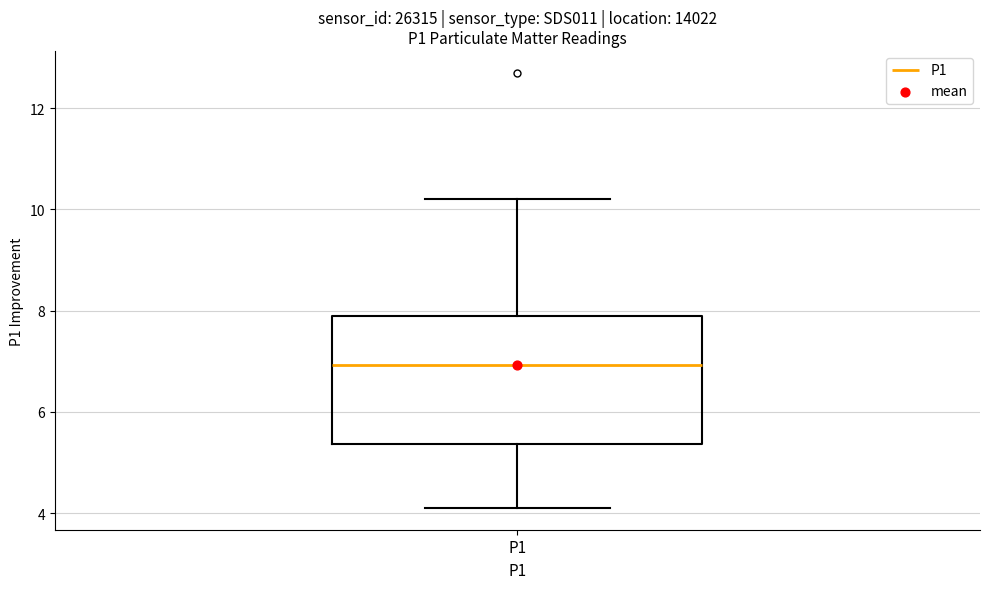

Where does the lower whisker of the box for P1 end on the y-axis? The values are not printed on the chart, so give them approximately, as read against the axis.

4.2